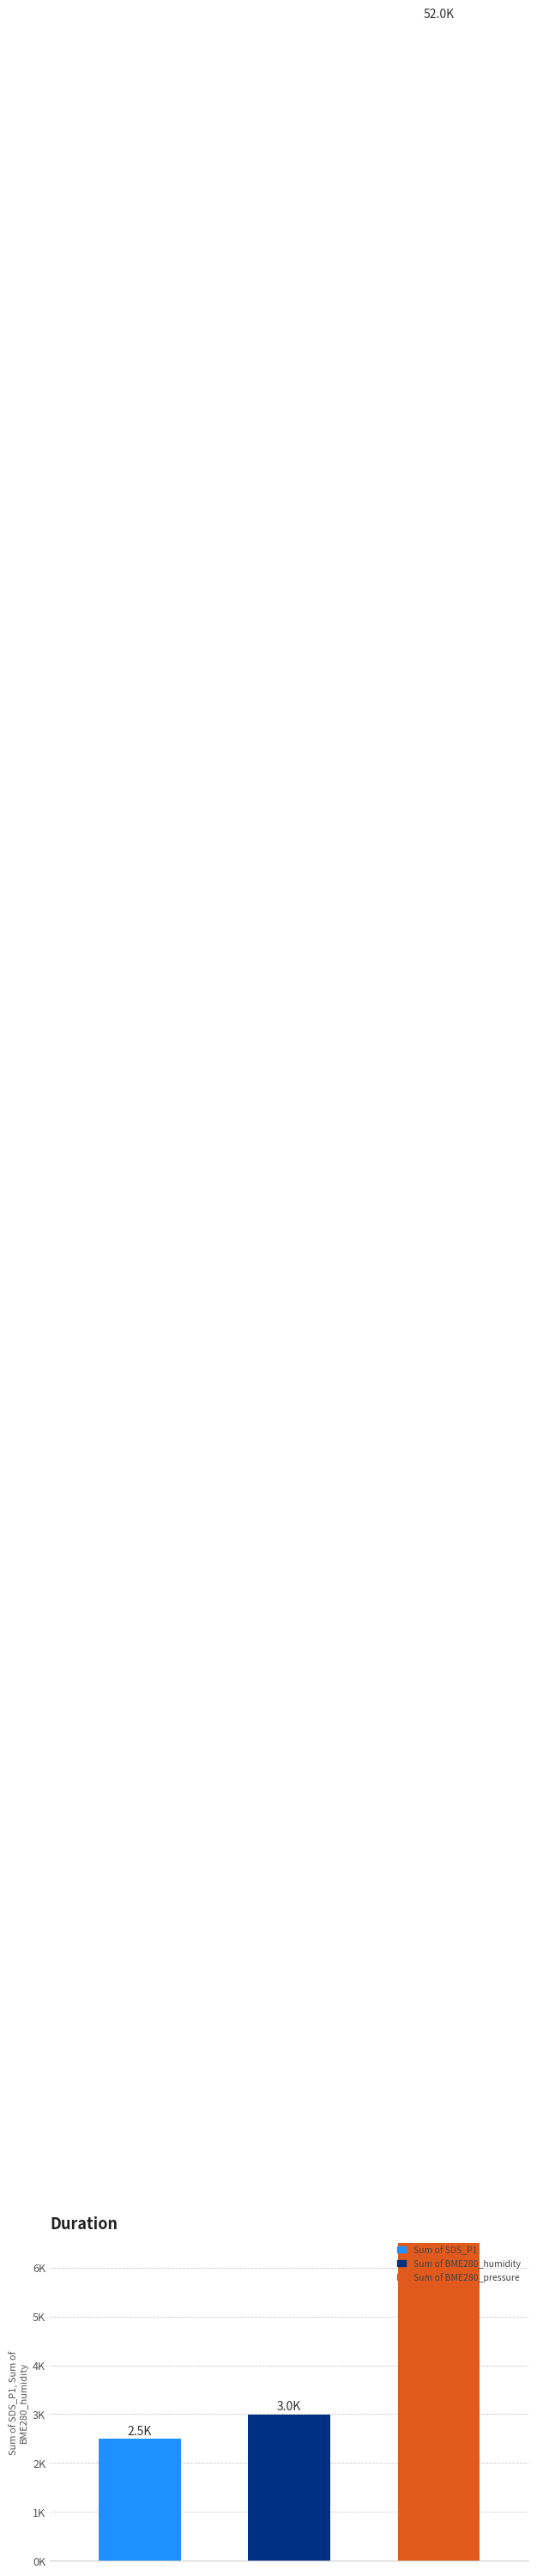

How many bars are there in each group?

3